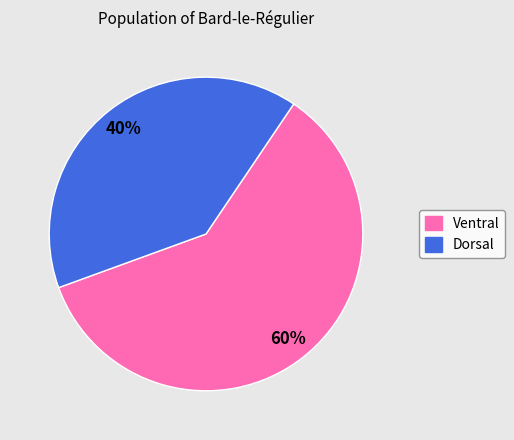

Rank the categories by value from highest to lowest.

Ventral, Dorsal